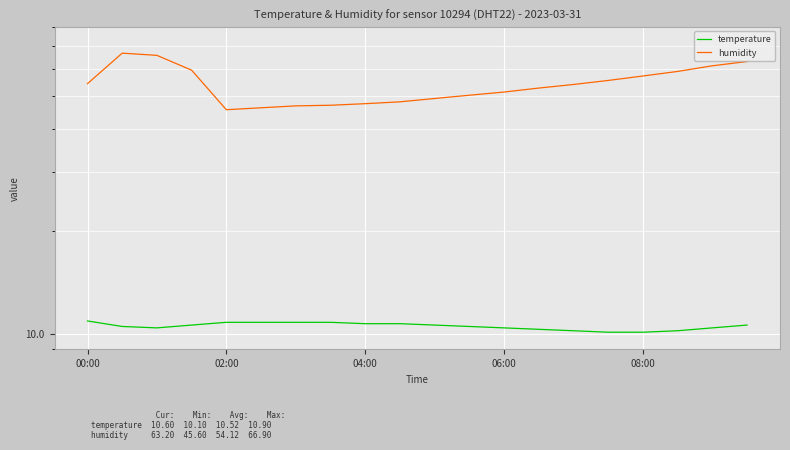

How many data points in humidity are less than 54?

10